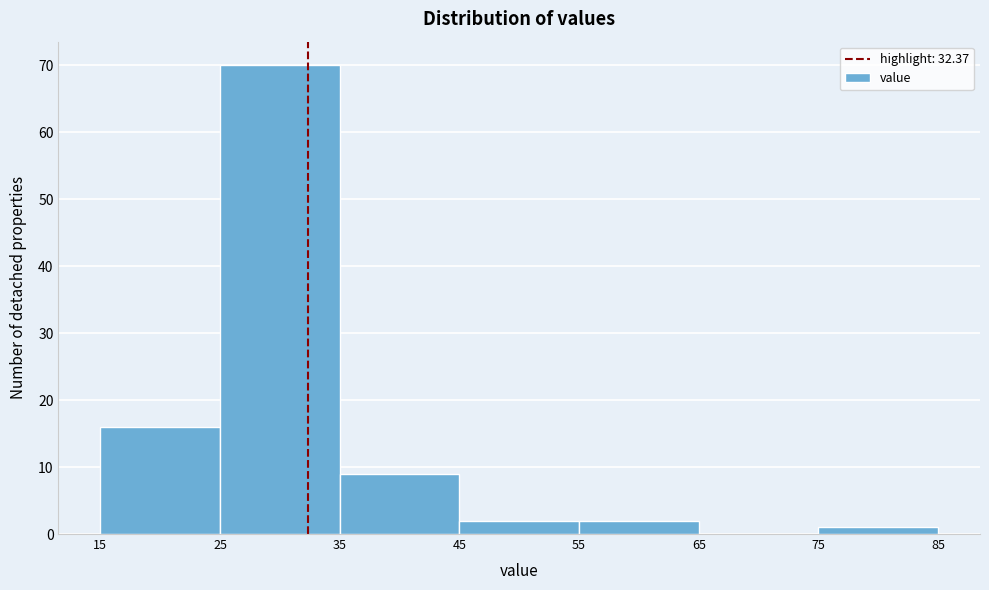

Reading left to right, transcribe this chart: for each bar, give the range it covers on the x-axis and its height. The values are not printed on the chart, so give them approximately, as read against the axis.

15 to 25: 16
25 to 35: 70
35 to 45: 9
45 to 55: 2
55 to 65: 2
65 to 75: 0
75 to 85: 1